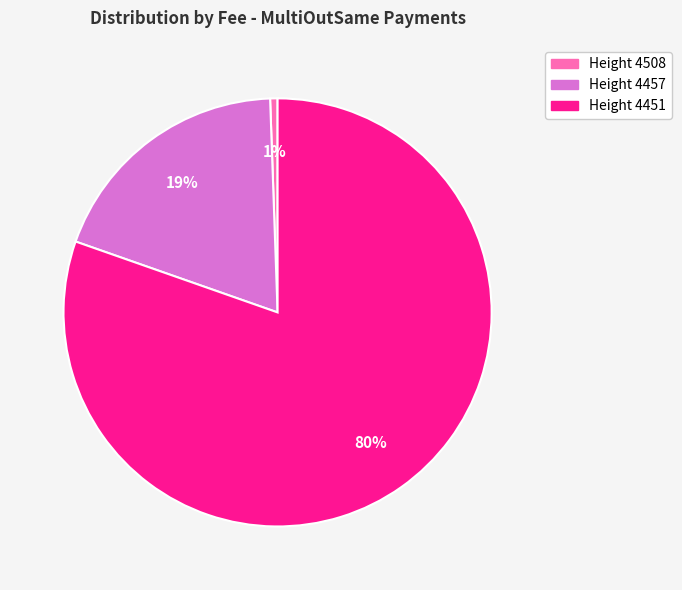

The Height 4508 slice represents 1% of the pie. True or false?

True